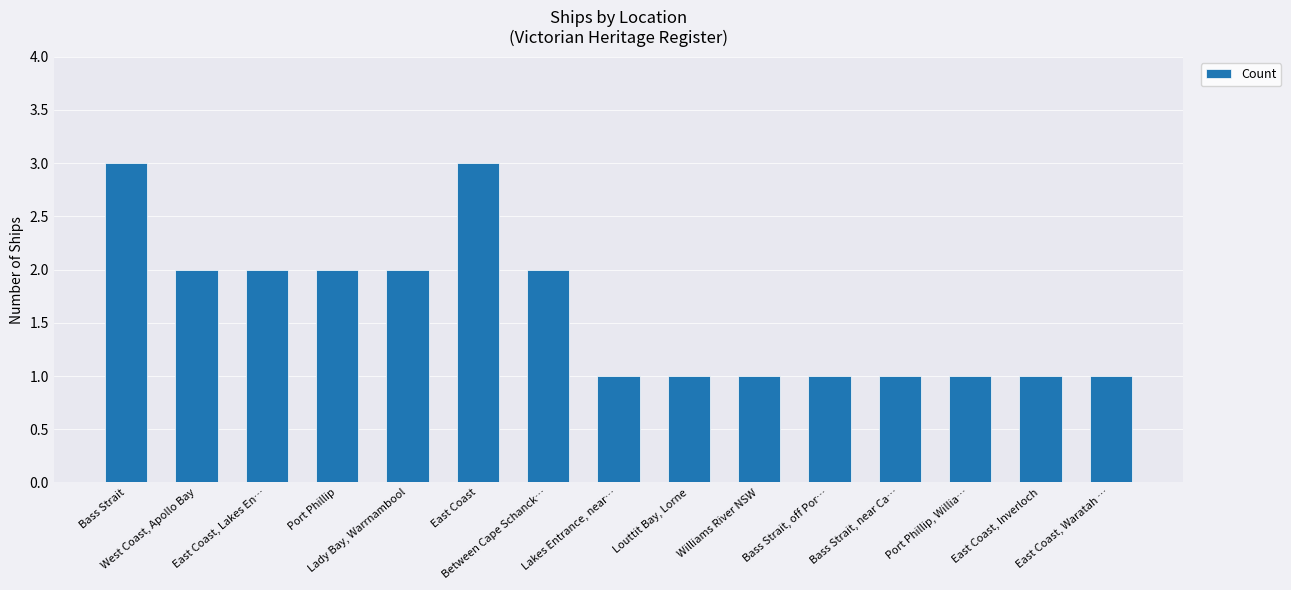

Reading left to right, list all the values displayed in this chart.

3	2	2	2	2	3	2	1	1	1	1	1	1	1	1